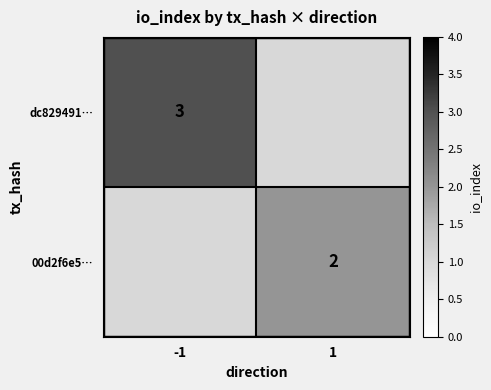

True or false: dc829491… has a value of 3 at -1.

True